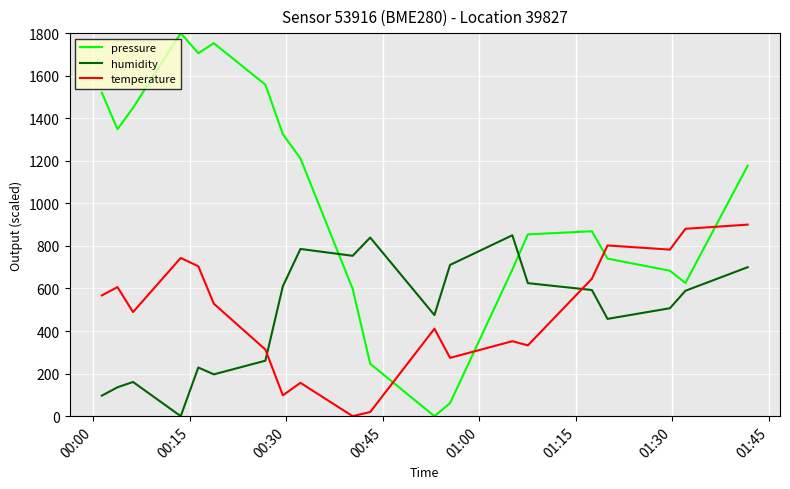

After their last crossing, which series has the higher values: temperature or pressure?

pressure